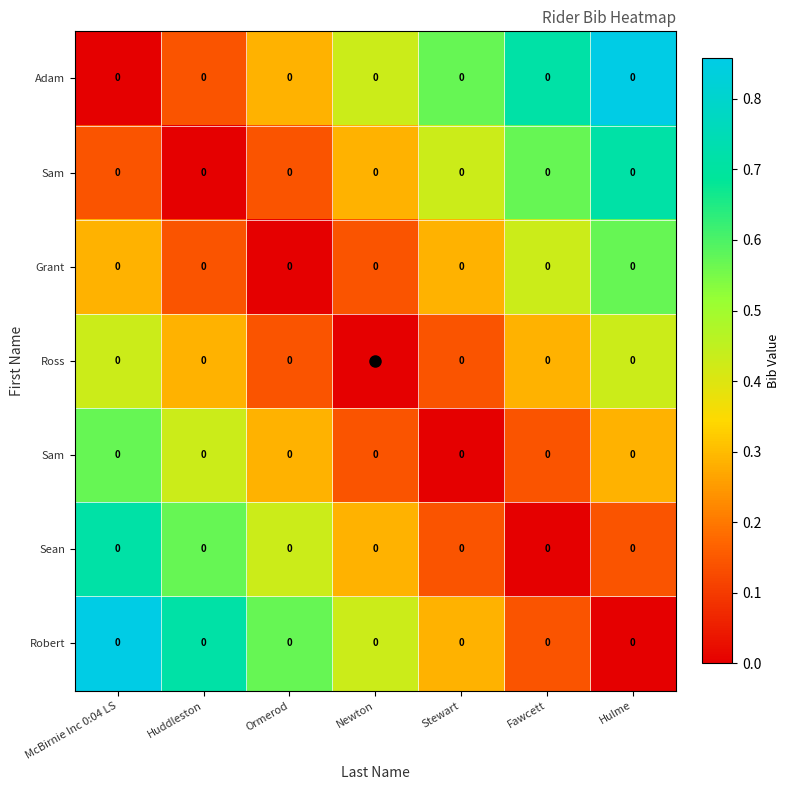

What is the difference between the highest and lowest values at Hulme?

0.9